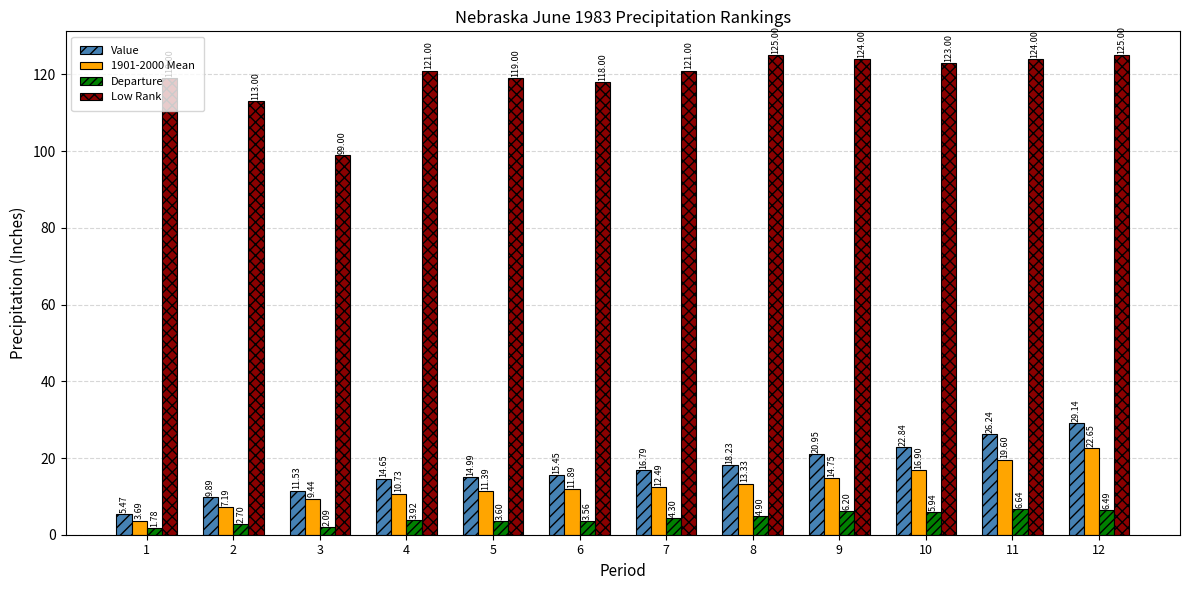

Rank the categories by Departure value from highest to lowest.

11, 12, 9, 10, 8, 7, 4, 5, 6, 2, 3, 1